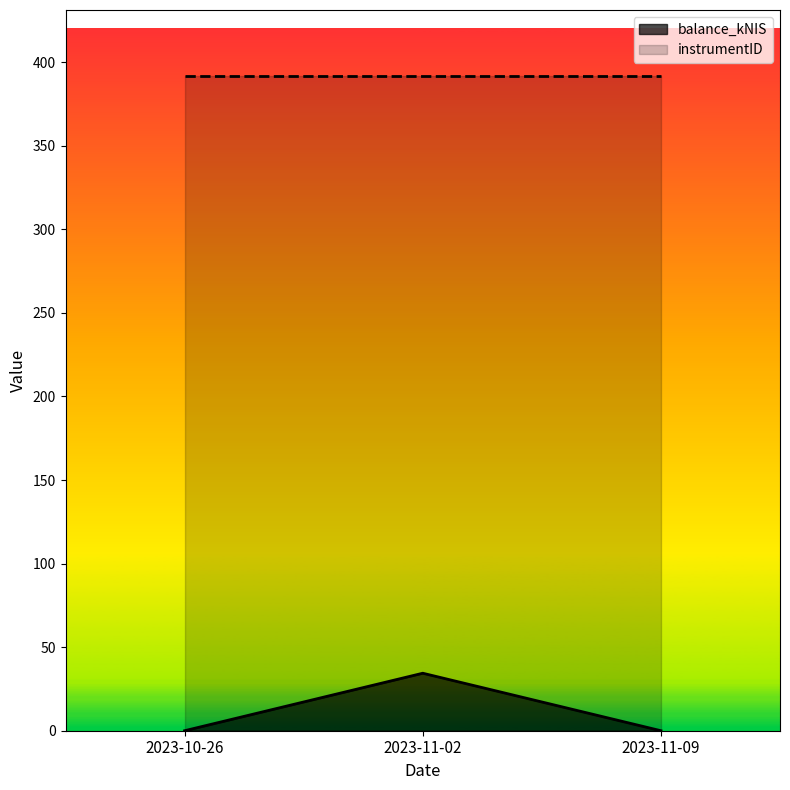

Reading left to right, transcribe all the data shown in this chart.

2023-10-26=0.0	2023-11-02=34.4	2023-11-09=0.0